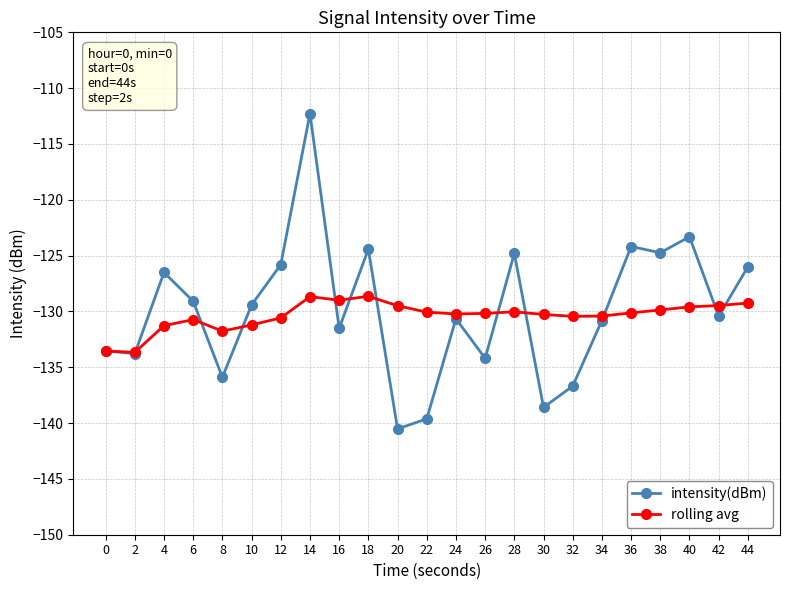

Which category has the highest value across all series?

14